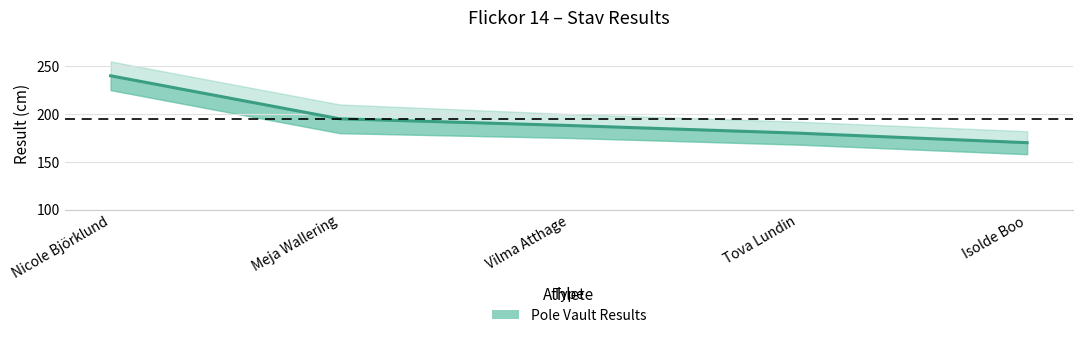

Between Meja Wallering and Isolde Boo, which is larger?

Meja Wallering